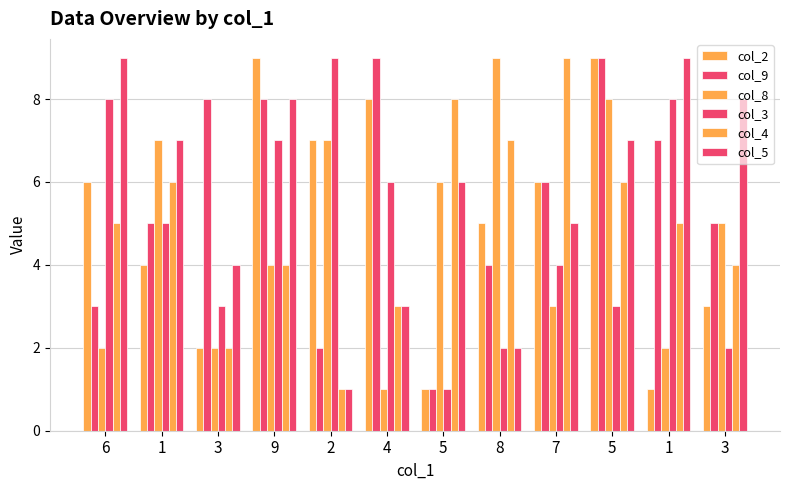

List the series in order of their peak value, lowest first.

col_2, col_9, col_8, col_3, col_4, col_5